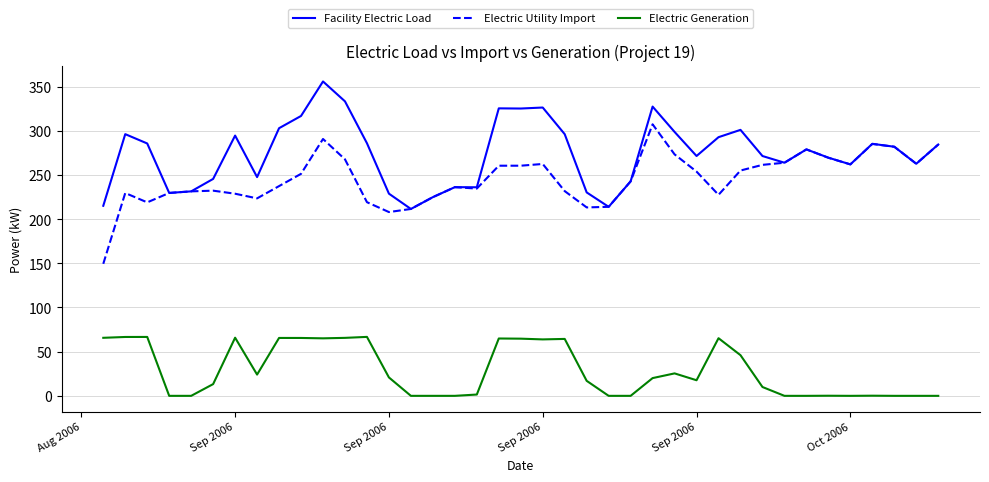

What is the maximum value for Electric Utility Import?

307.3